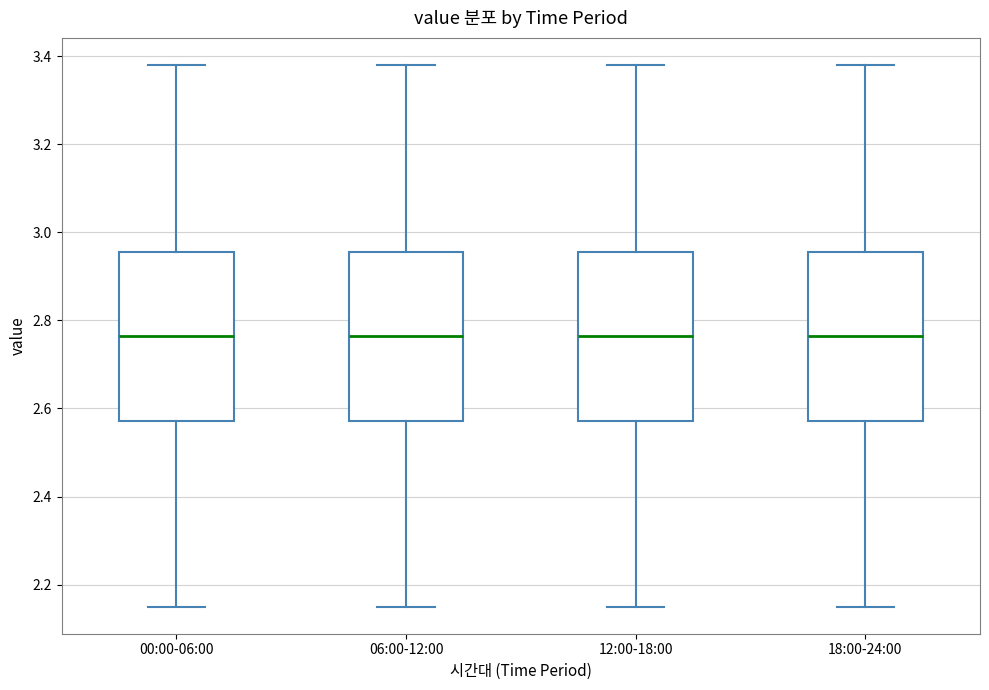

Where does the lower whisker of the box for 00:00-06:00 end on the y-axis? The values are not printed on the chart, so give them approximately, as read against the axis.

2.16